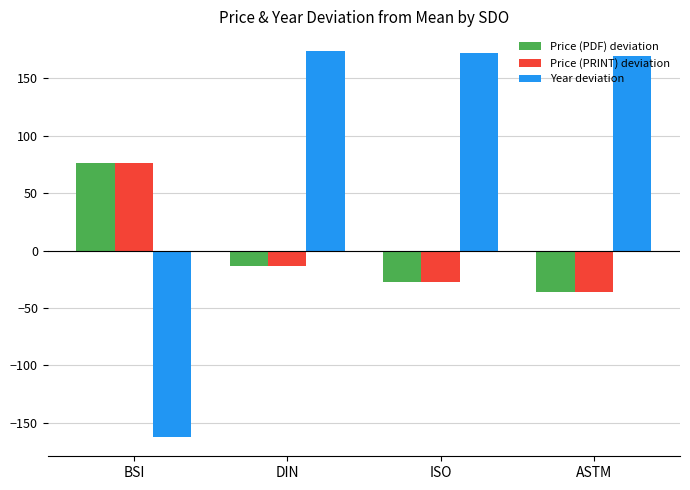

List the labels in order of Price (PRINT) deviation value, smallest first.

ASTM, ISO, DIN, BSI